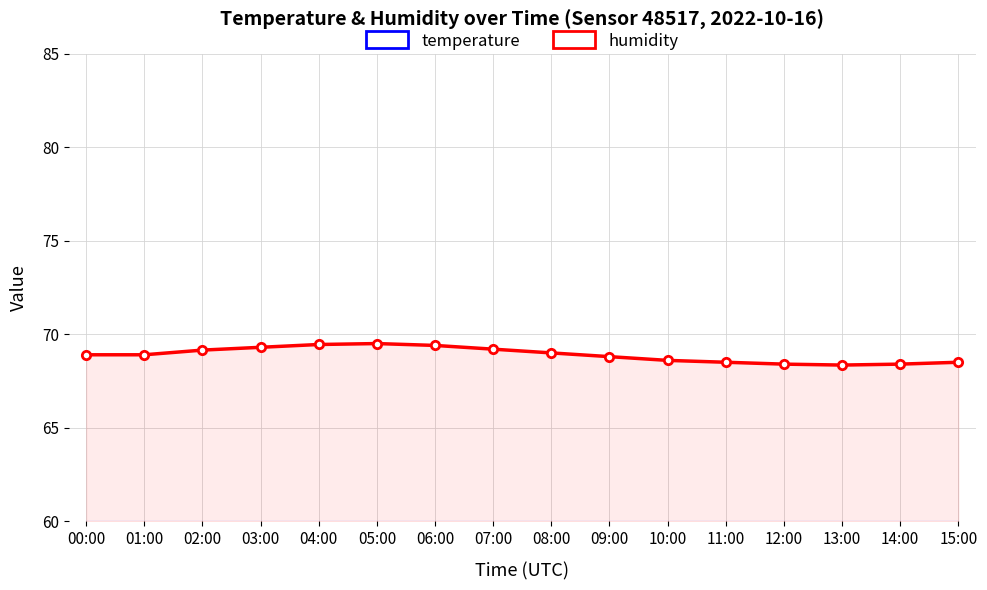

What is the difference between the maximum and second lowest values in the humidity series?

1.1